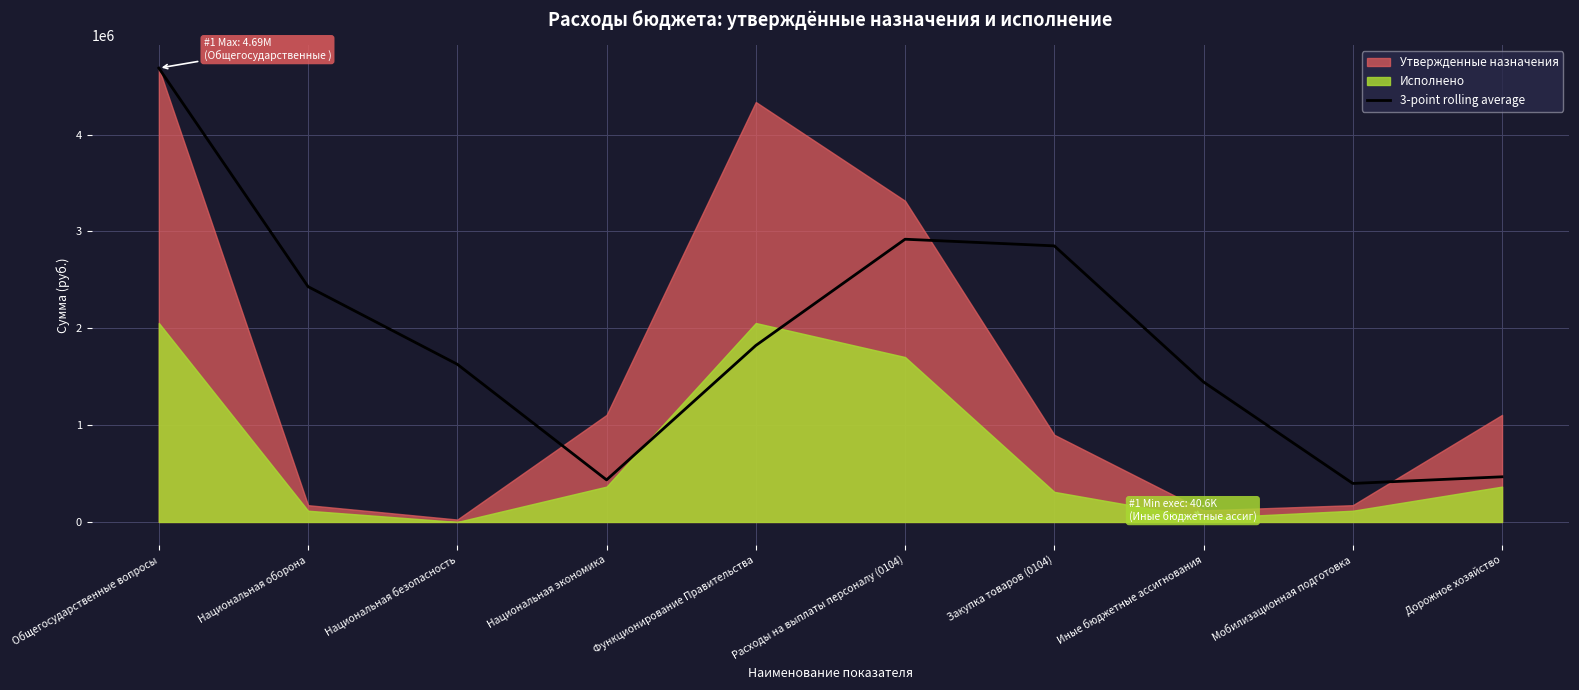

Which label corresponds to the largest value in the chart?

Общегосударственные вопросы